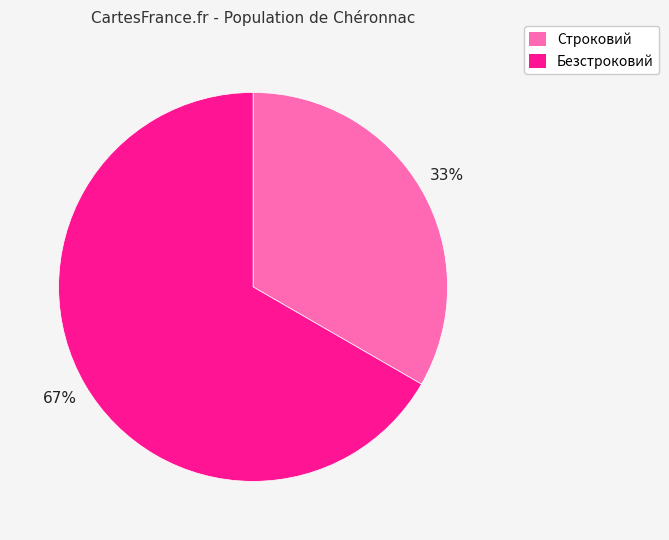

Do Безстроковий and Строковий together represent more than half of the pie?

Yes